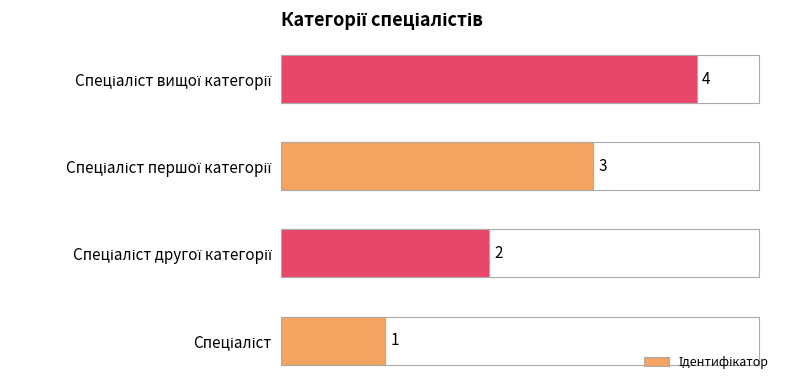

What is the difference between the second highest and second lowest values?

1